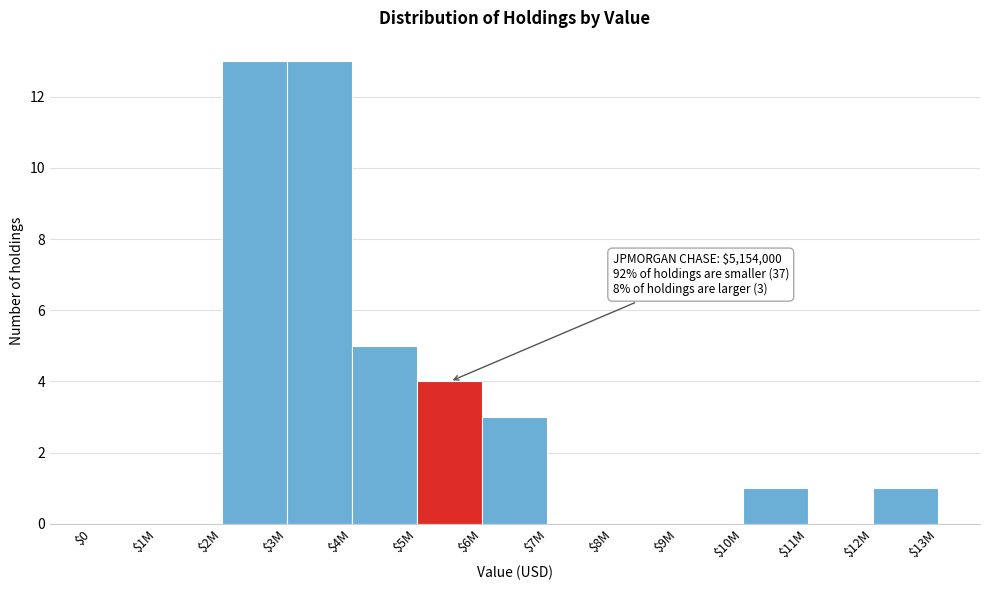

What is the greatest value displayed?

13